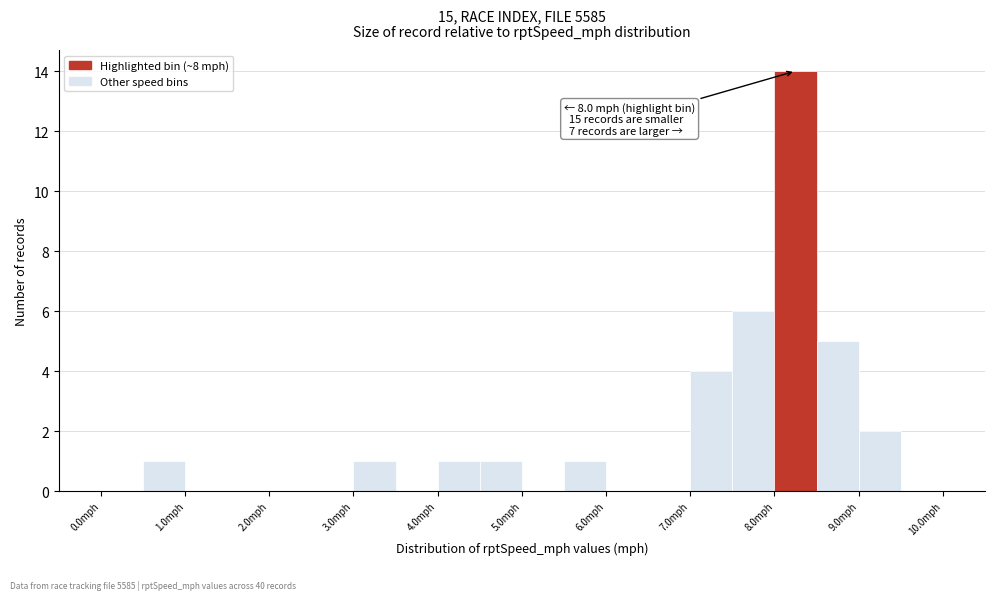

Over which range of the x-axis is the bar tallest?

8.0 to 8.5